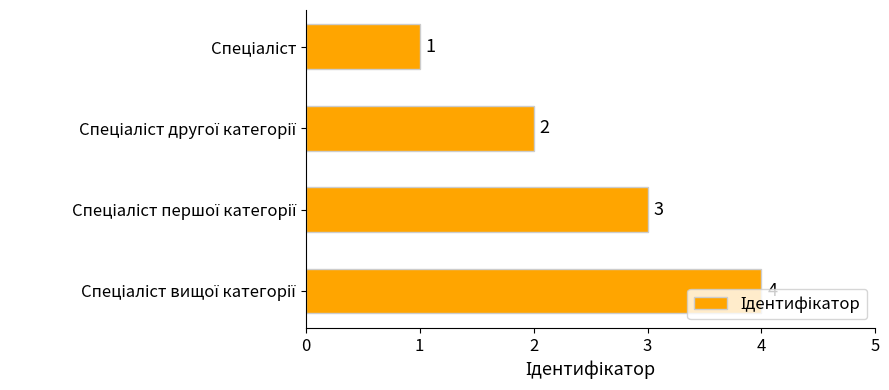

What is the sum of all values?

10